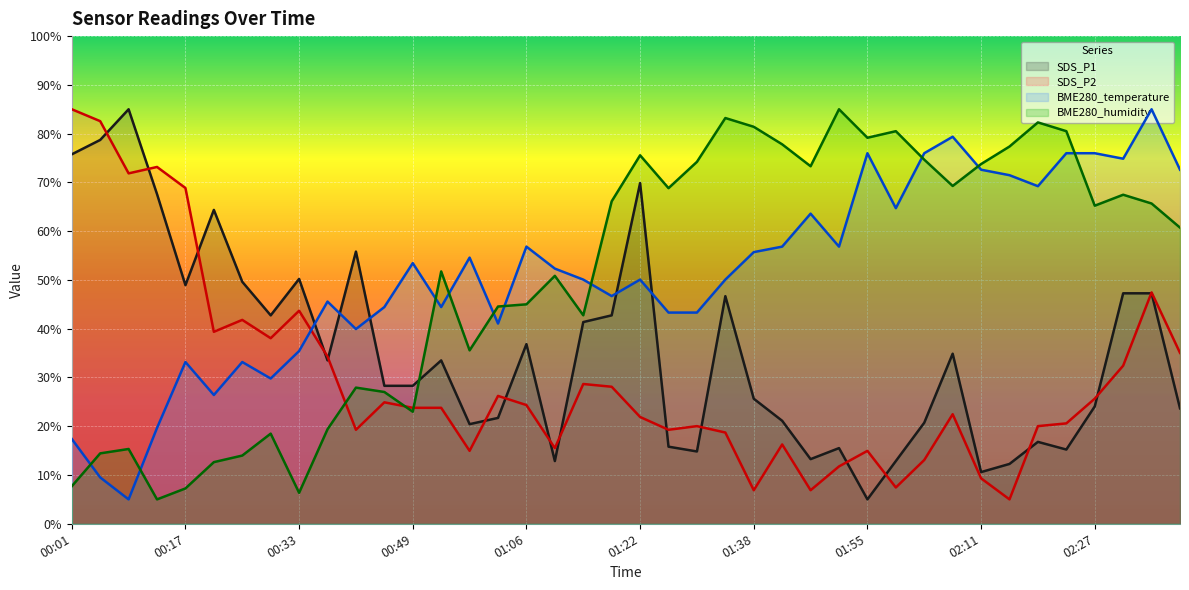

List the series in order of their peak value, highest first.

SDS_P1, SDS_P2, BME280_temperature, BME280_humidity